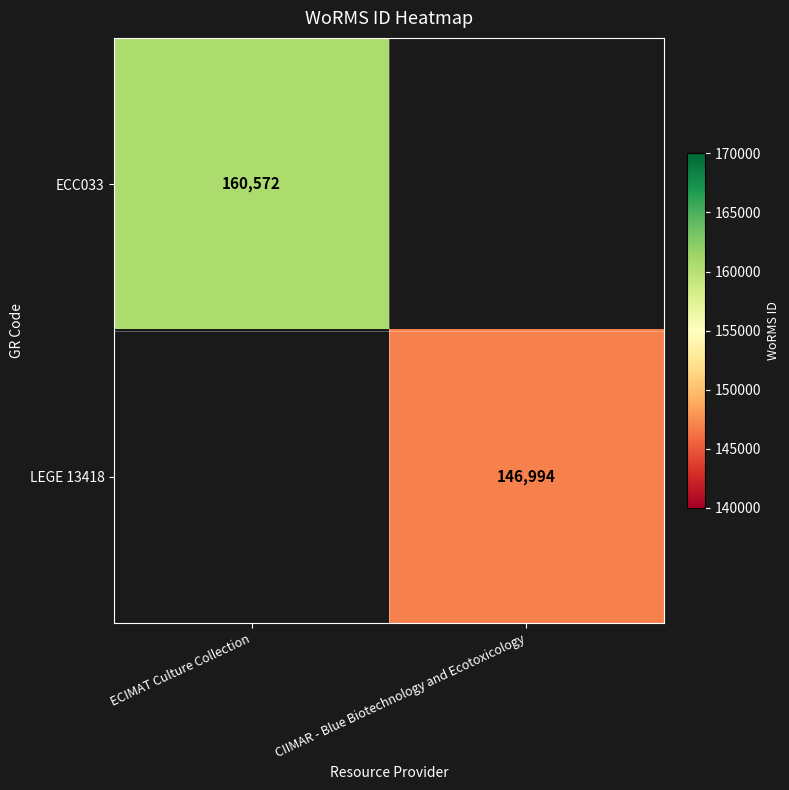

What is the minimum value shown in the chart?

146994.0